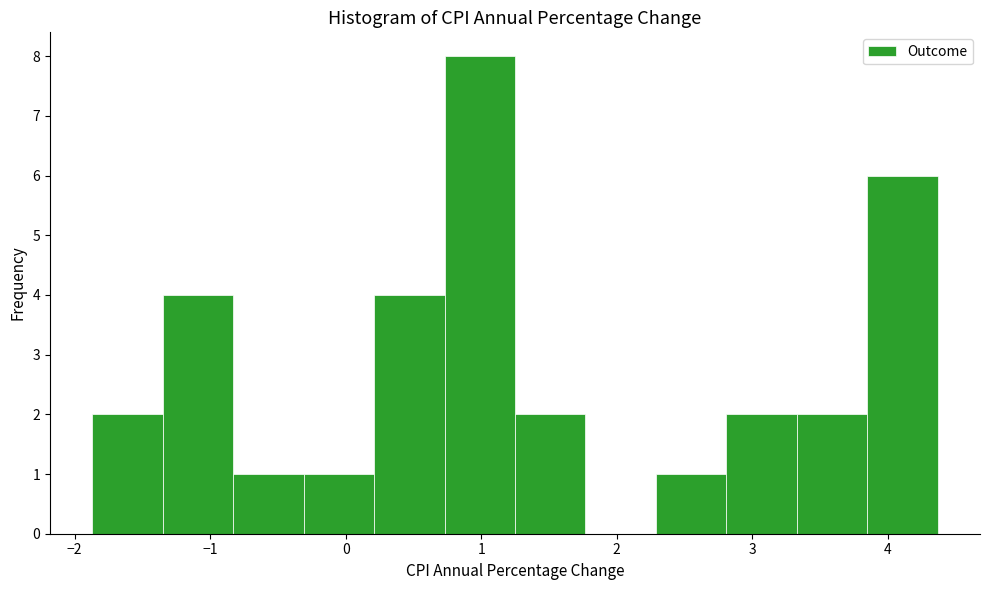

Reading left to right, transcribe this chart: for each bar, give the range it covers on the x-axis and its height. Neither the bar edges nor the heights are printed on the chart, so give them approximately, as read against the axes.

-1.87 to -1.35: 2
-1.35 to -0.83: 4
-0.83 to -0.31: 1
-0.31 to 0.21: 1
0.21 to 0.73: 4
0.73 to 1.25: 8
1.25 to 1.77: 2
1.77 to 2.29: 0
2.29 to 2.81: 1
2.81 to 3.33: 2
3.33 to 3.85: 2
3.85 to 4.37: 6